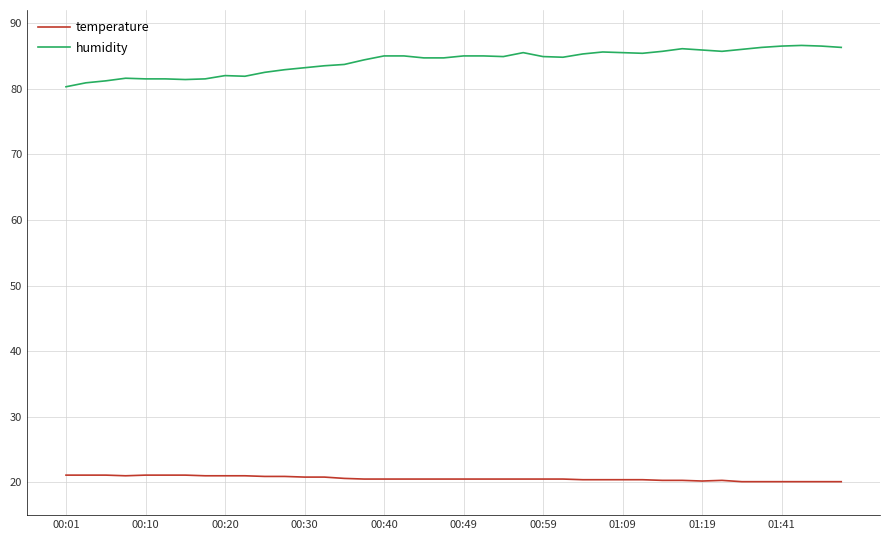

What is the maximum value shown in the chart?

86.6